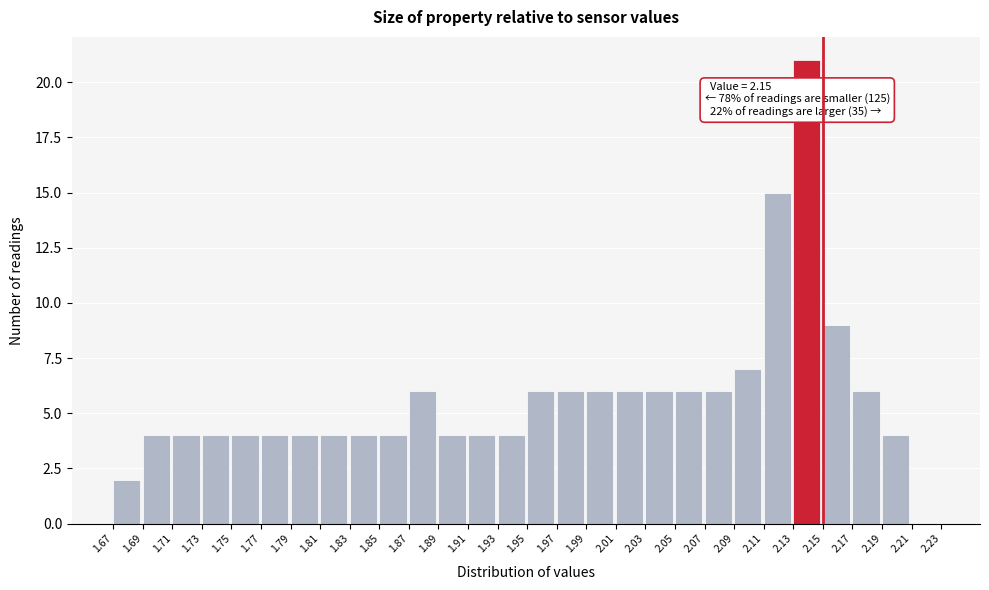

Which range on the x-axis has the tallest bar?

2.13 to 2.15